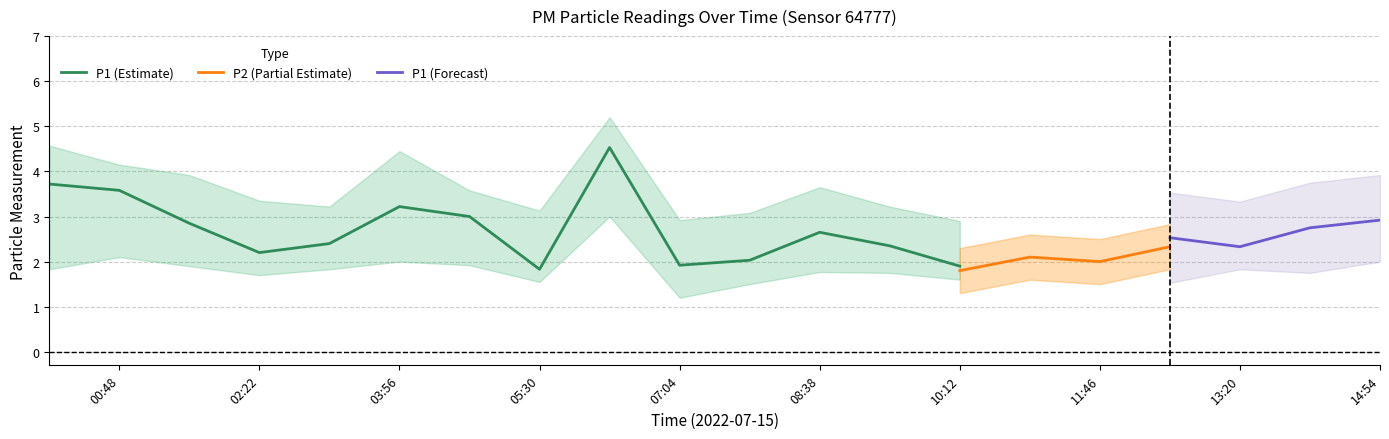

True or false: P1_upper has more than 2 points higher than both neighbors.

True